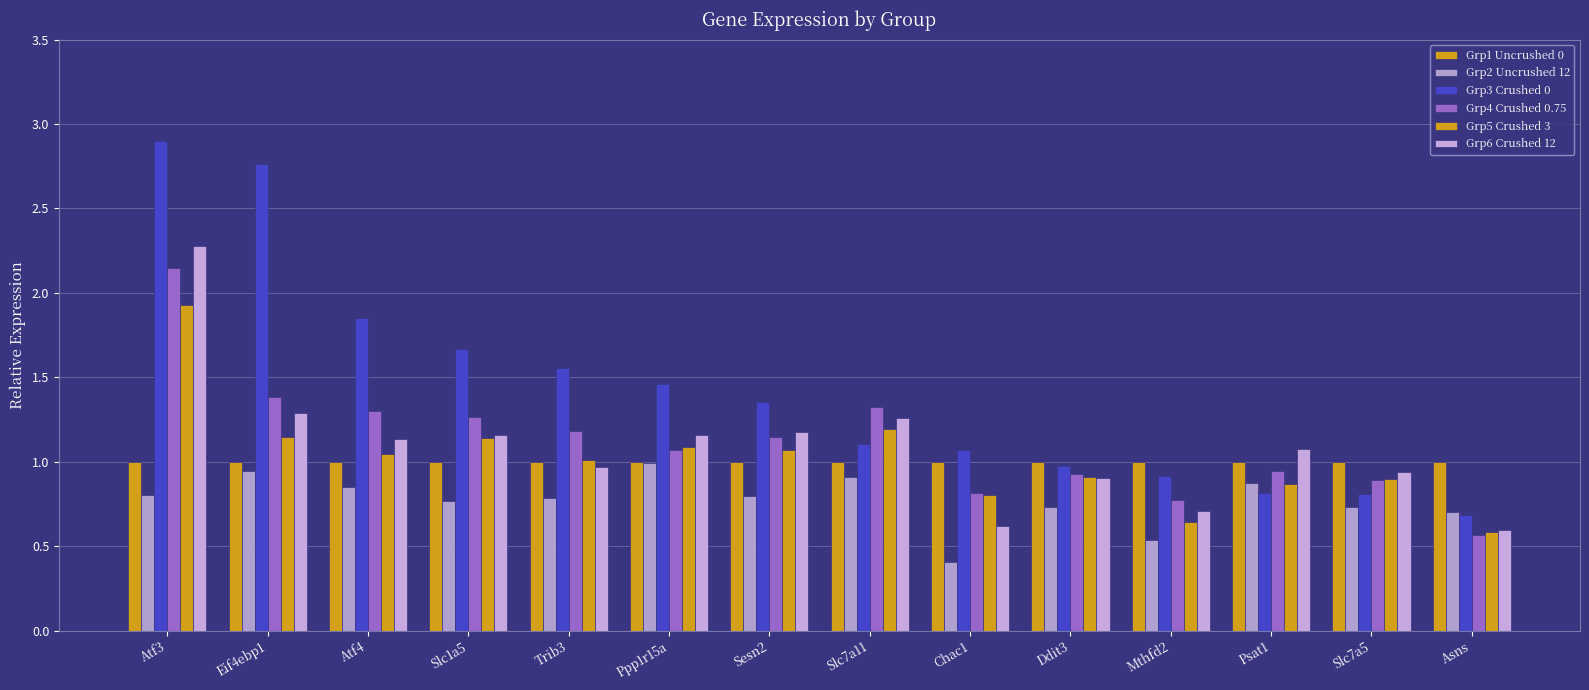

How many groups of bars are there?

14